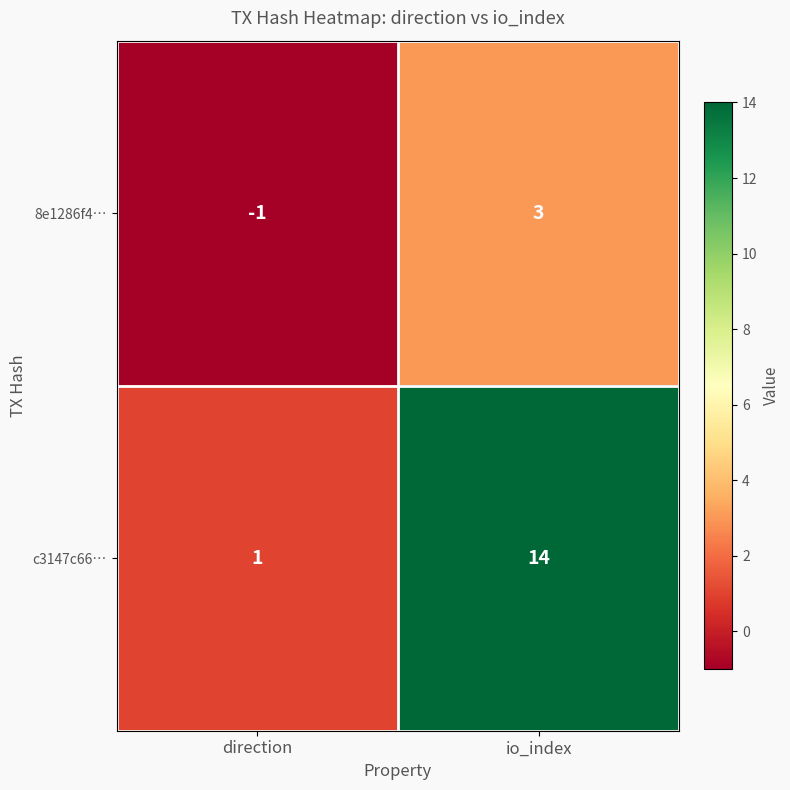

The c3147c66… series shows 1 at direction. True or false?

True